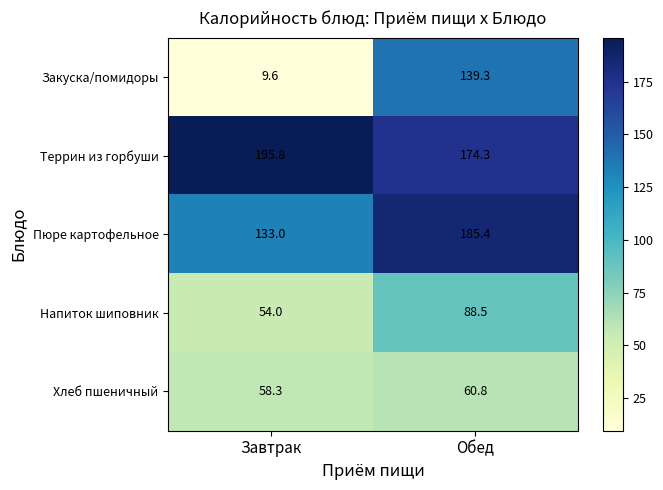

What is the difference between the Пюре картофельное values at Завтрак and Обед?

52.4